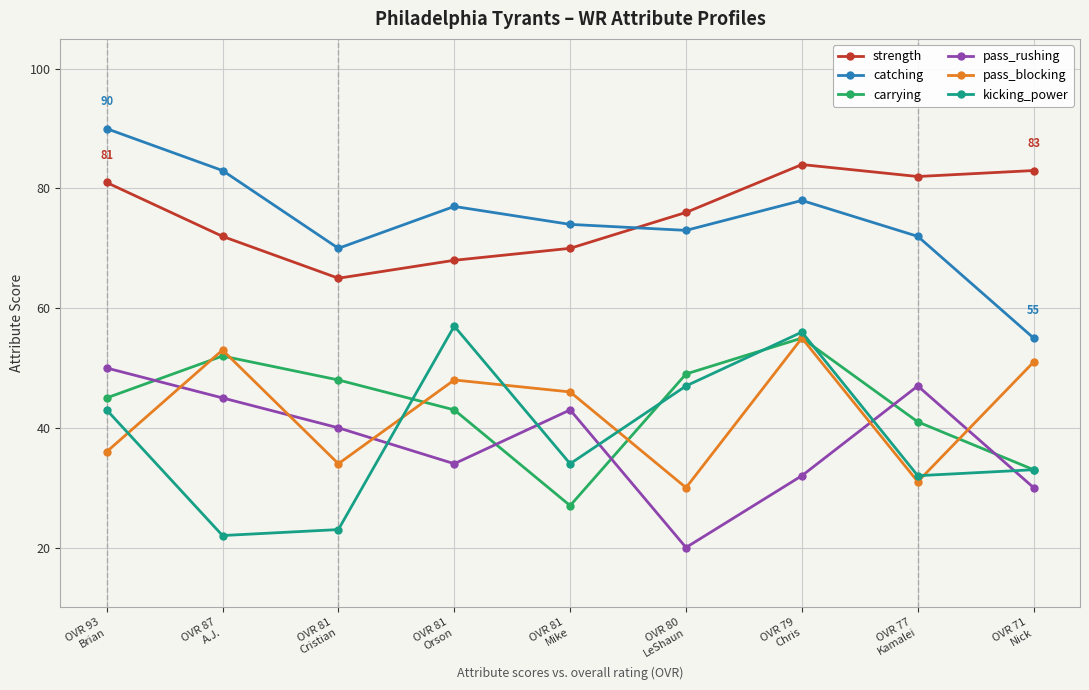

The value of kicking_power at OVR 81
Orson is 37. True or false?

False